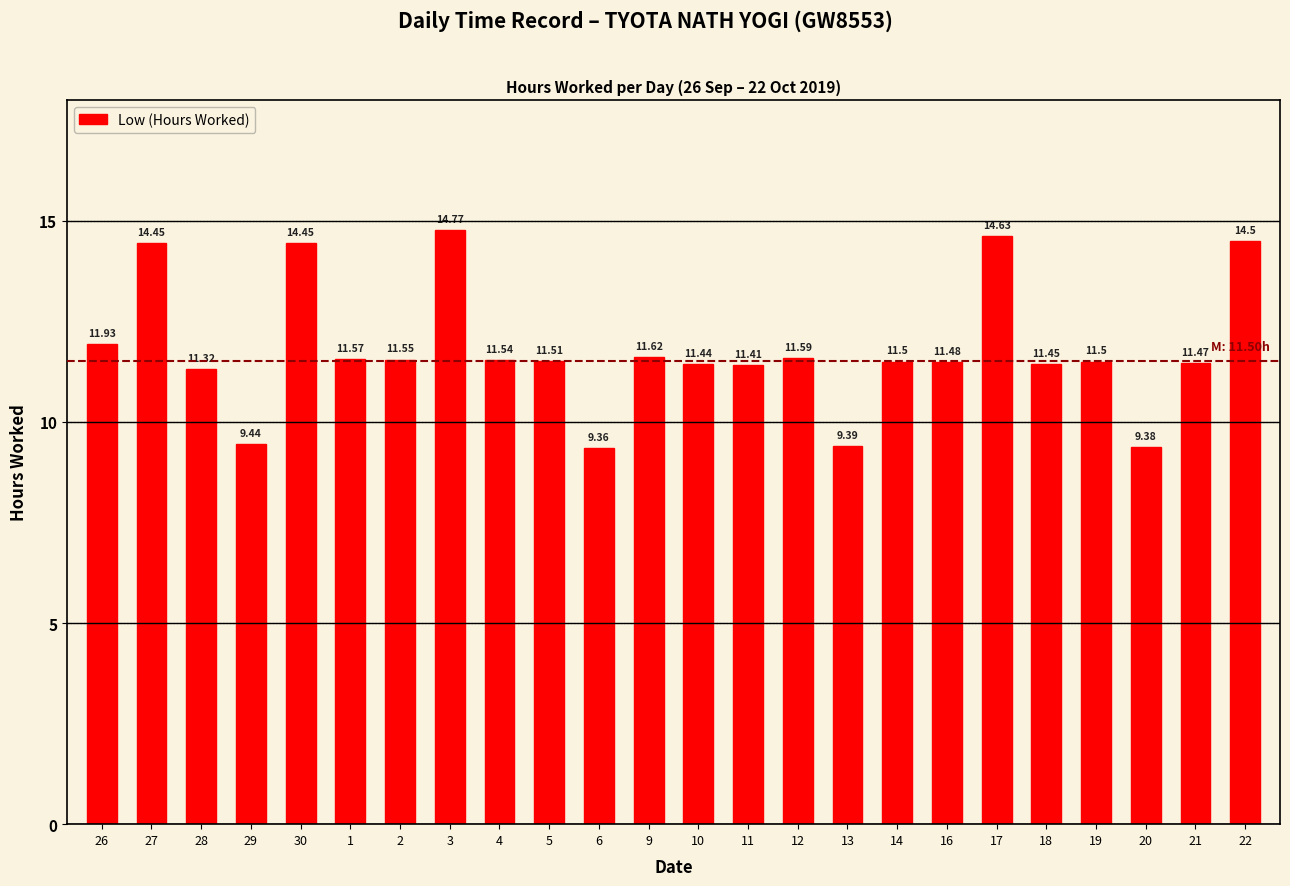

The chart shows a value of 11.6 at 1. True or false?

True